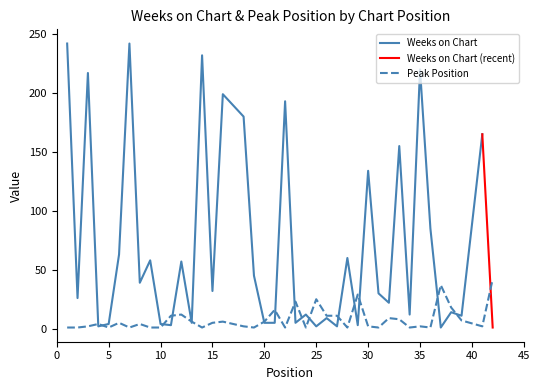

What is the highest value of the Peak Position series?

42